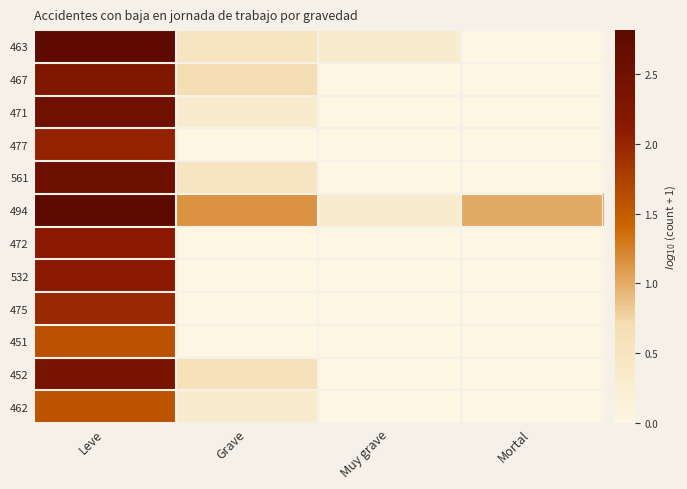

What is the total value across all series at Mortal?

1.0